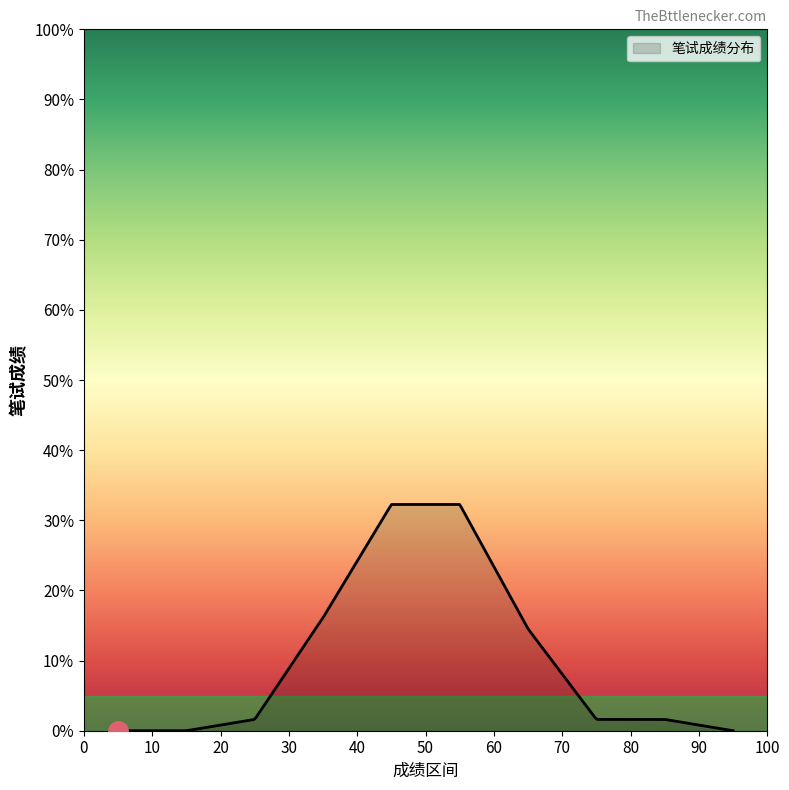

What is the maximum value shown in the chart?

32.3